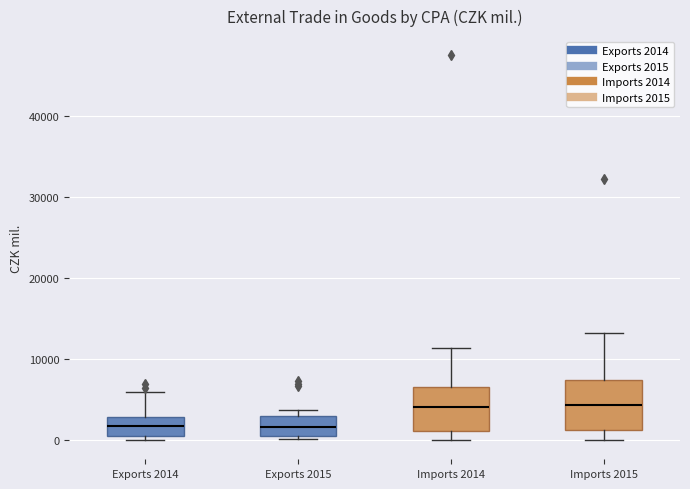

Where does the median line of the box for Exports 2015 sit on the y-axis? The values are not printed on the chart, so give them approximately, as read against the axis.

2000